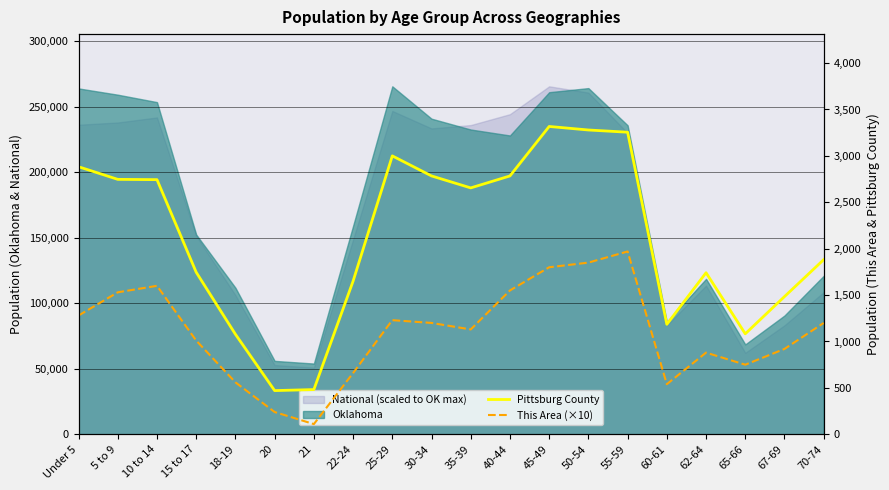

True or false: This Area (×10) has a value of 560 at 18-19.

True